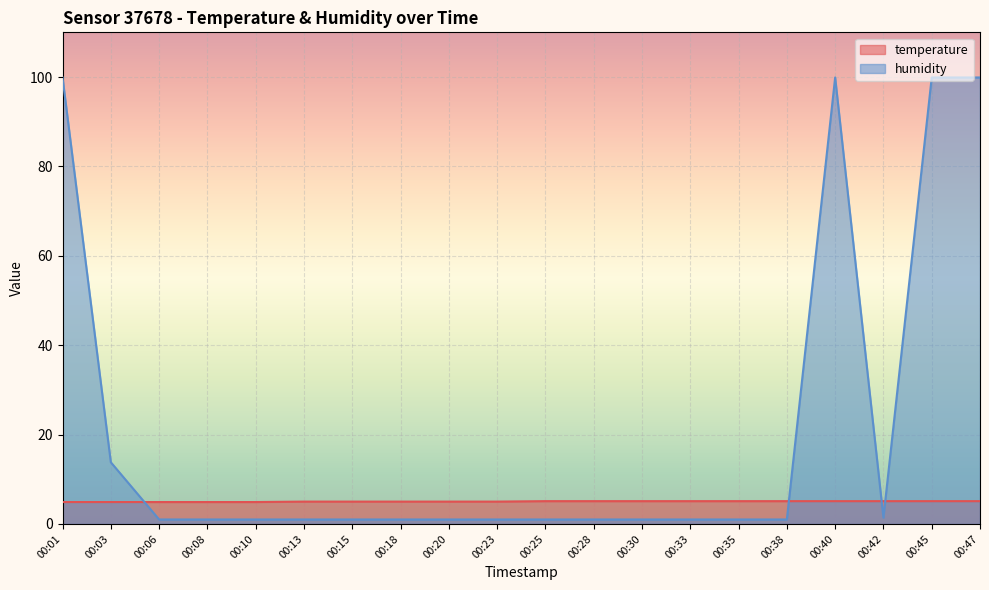

At which category is the sum across all series the highest?

00:40